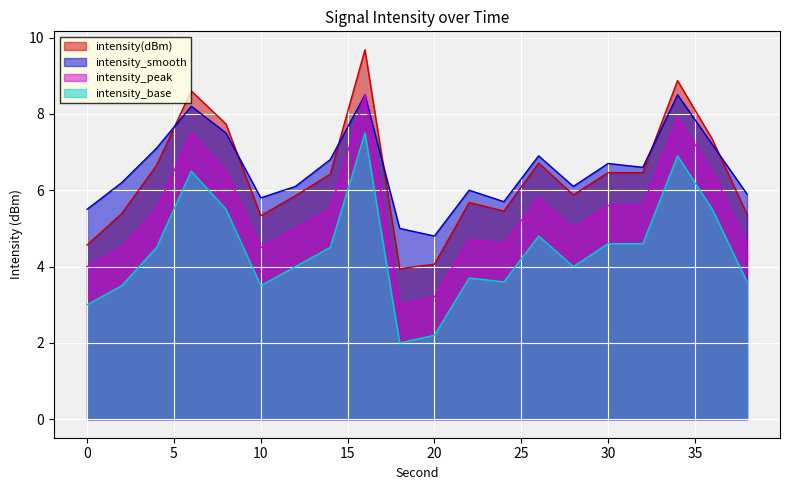

True or false: intensity_peak has more than 1 interior local peaks.

True